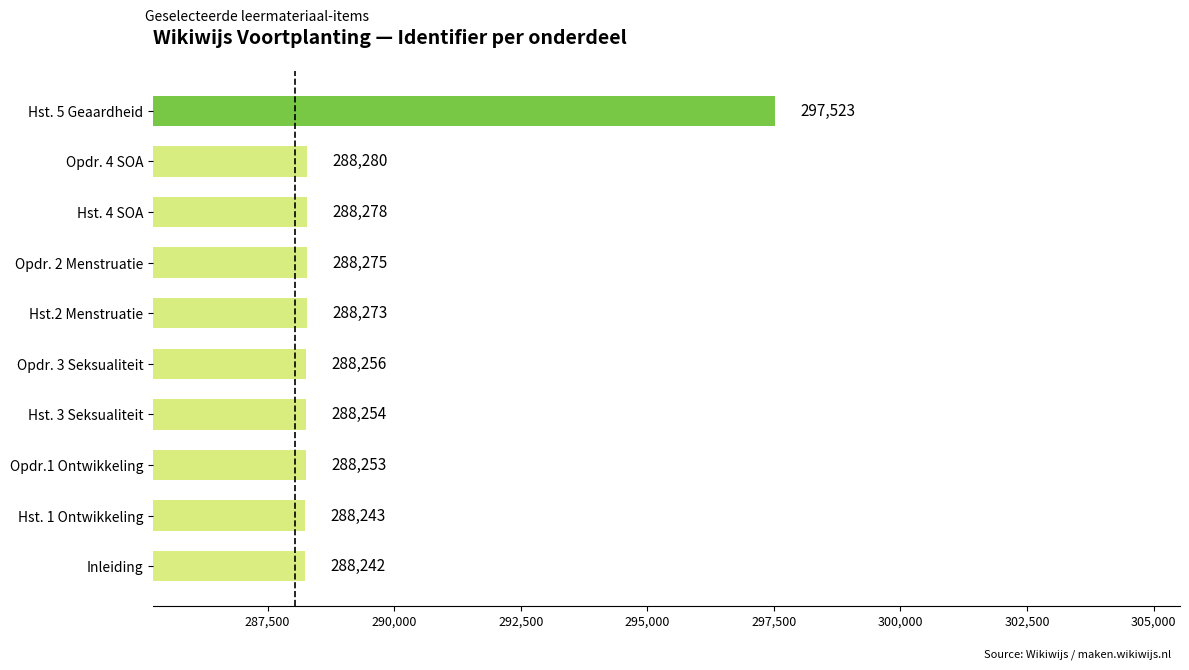

The chart shows a value of 297523 at Hst. 5 Geaardheid. True or false?

True